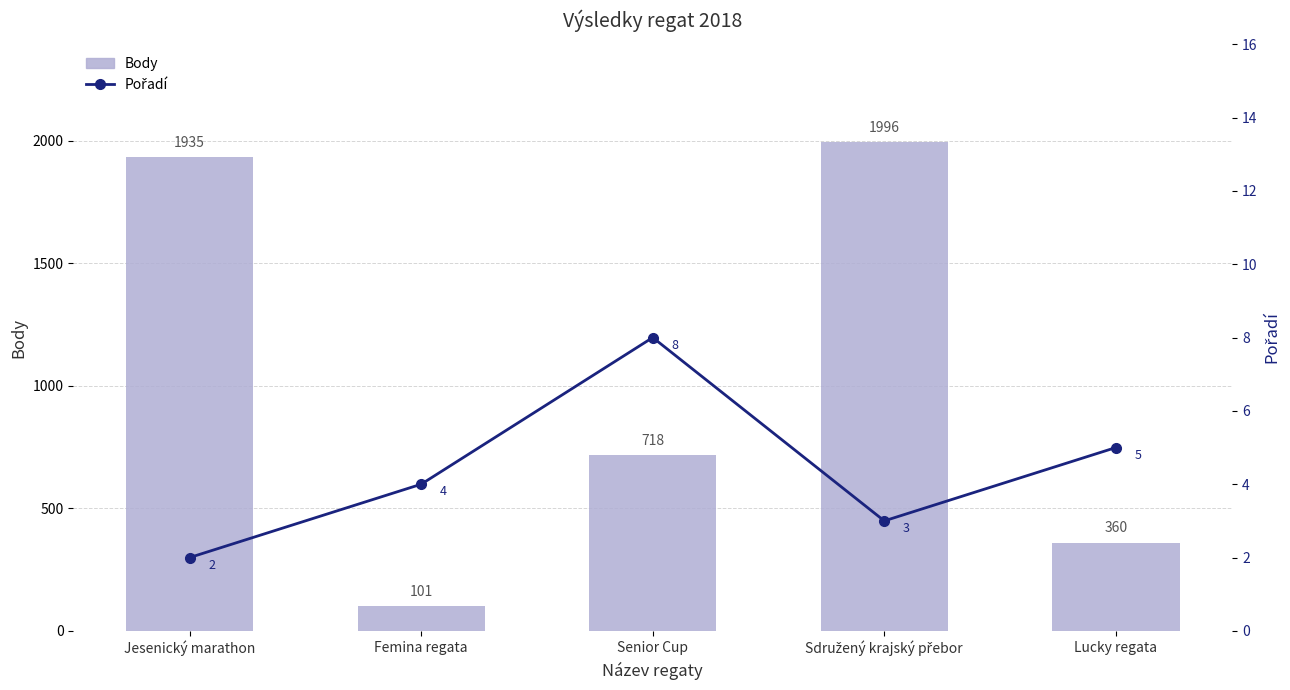

Reading right to left, transcribe all the data shown in this chart.

Body: Lucky regata=360	Sdružený krajský přebor=1996	Senior Cup=718	Femina regata=101	Jesenický marathon=1935
Pořadí: Lucky regata=5	Sdružený krajský přebor=3	Senior Cup=8	Femina regata=4	Jesenický marathon=2